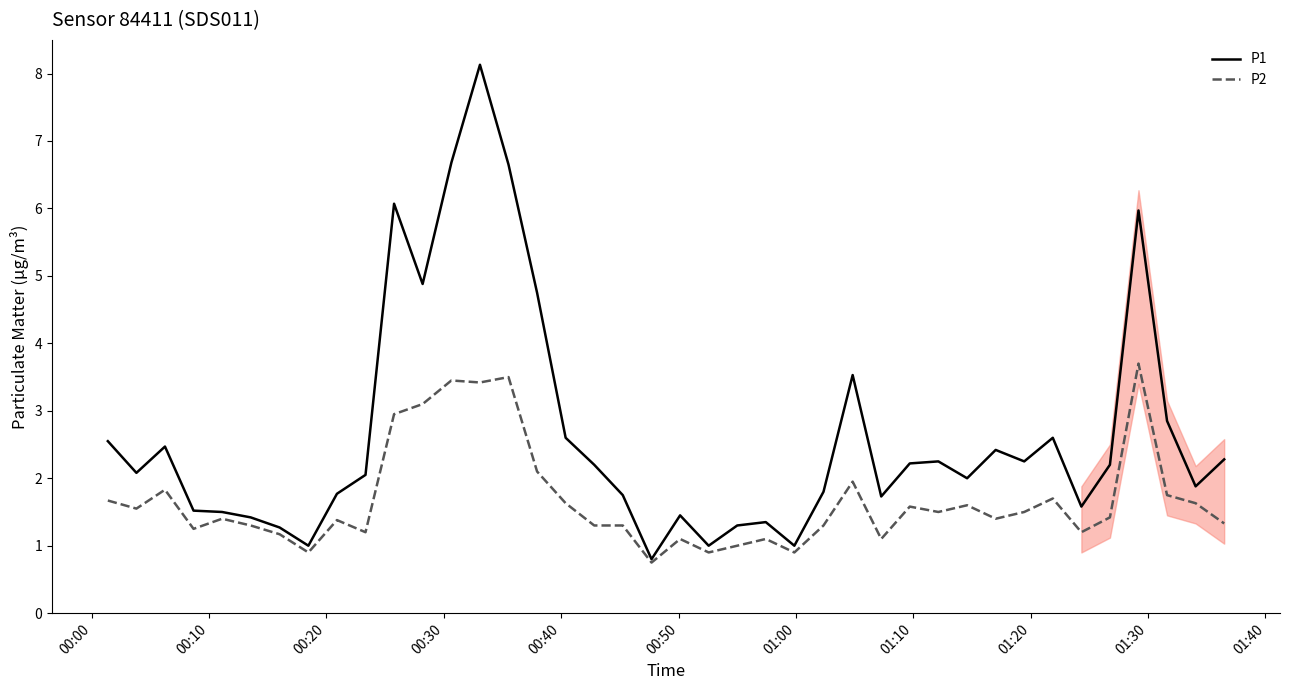

True or false: P1 has more than 0 interior local peaks.

True